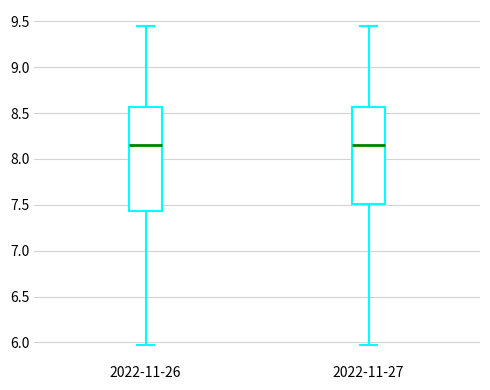

Reading left to right, transcribe this box plot: for each box, give where its median line is, the range the box spans, and where its two whiskers end, as read against the y-axis. The values are not printed on the chart, so give them approximately, as read against the axis.

2022-11-26: median 8.15, box 7.45 to 8.55, whiskers 5.95 to 9.45
2022-11-27: median 8.15, box 7.50 to 8.55, whiskers 5.95 to 9.45